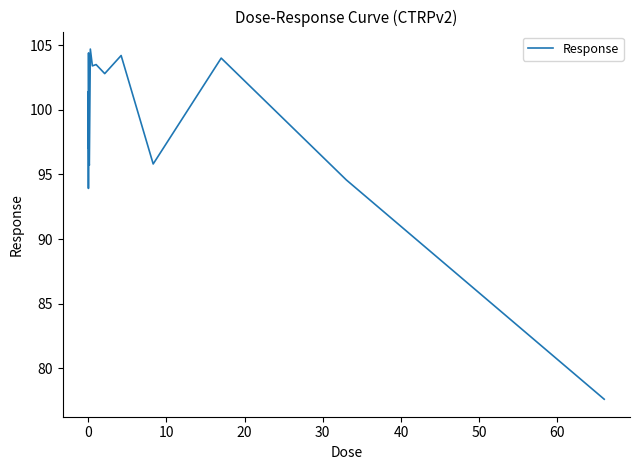

True or false: there are more than 2 points higher than both neighbors.

True